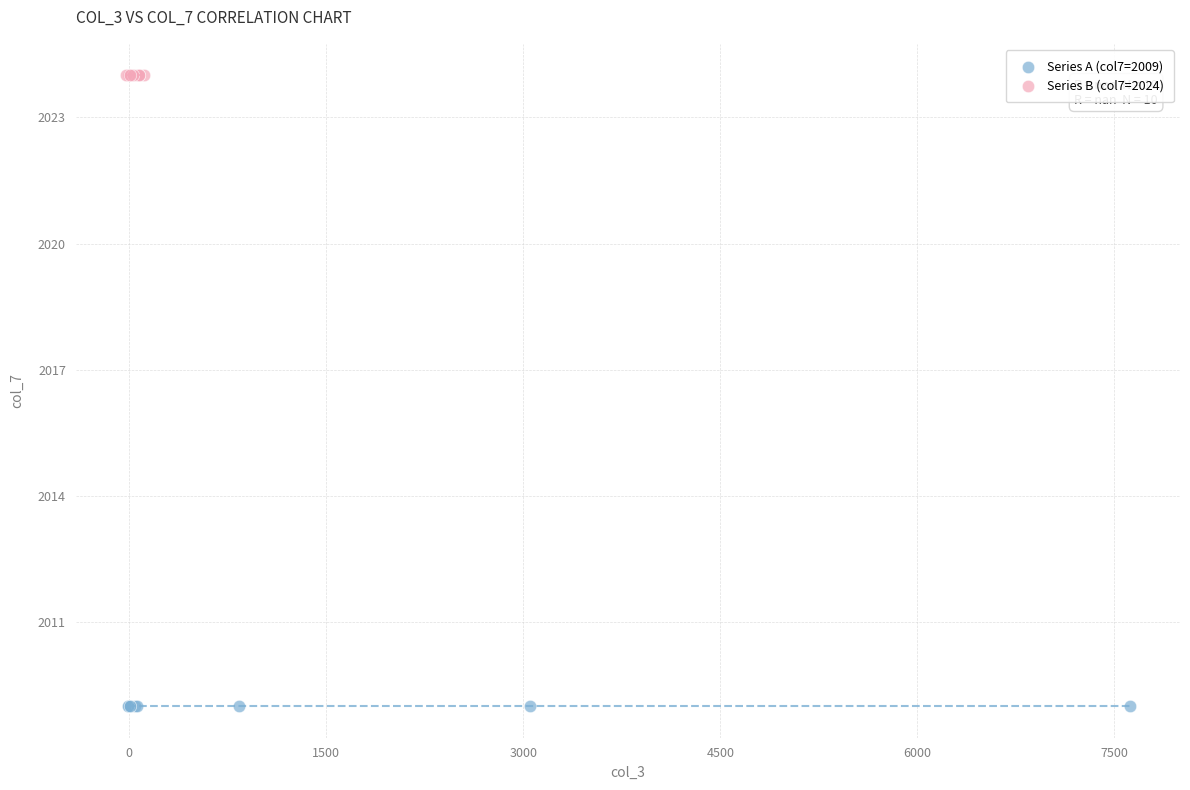

Which series contains the highest Y value?

Series B (col7=2024)